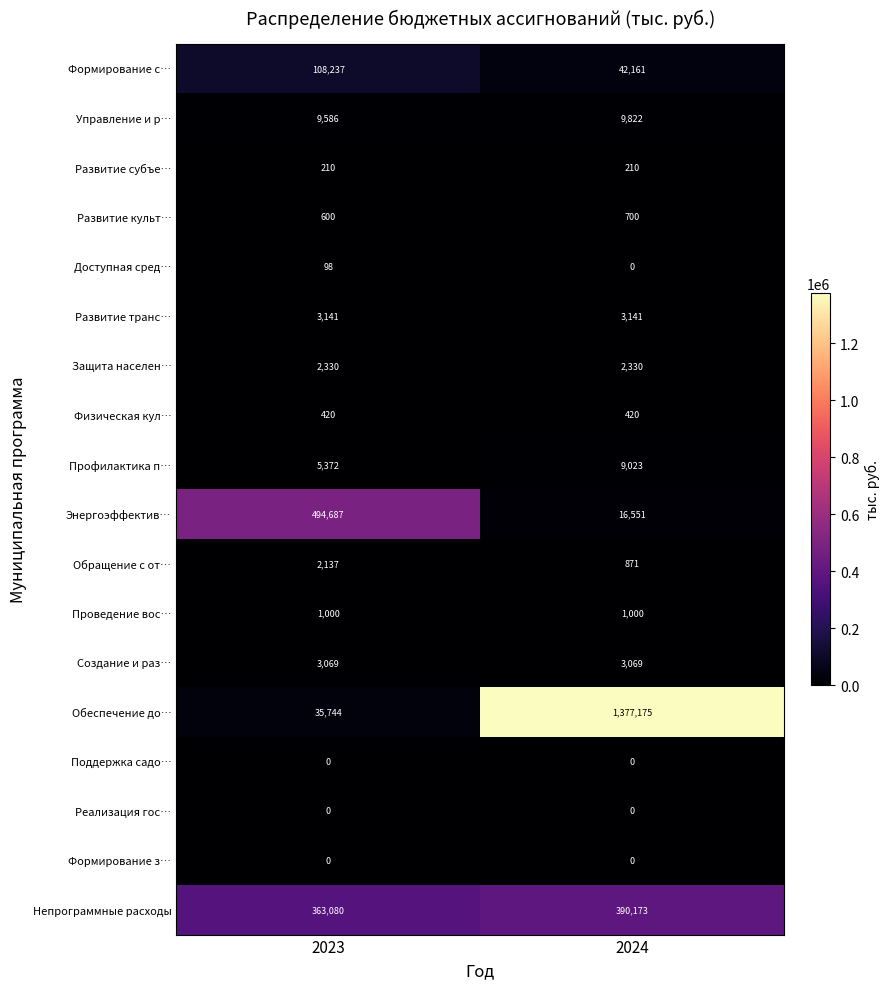

What is the maximum value shown in the chart?

1377175